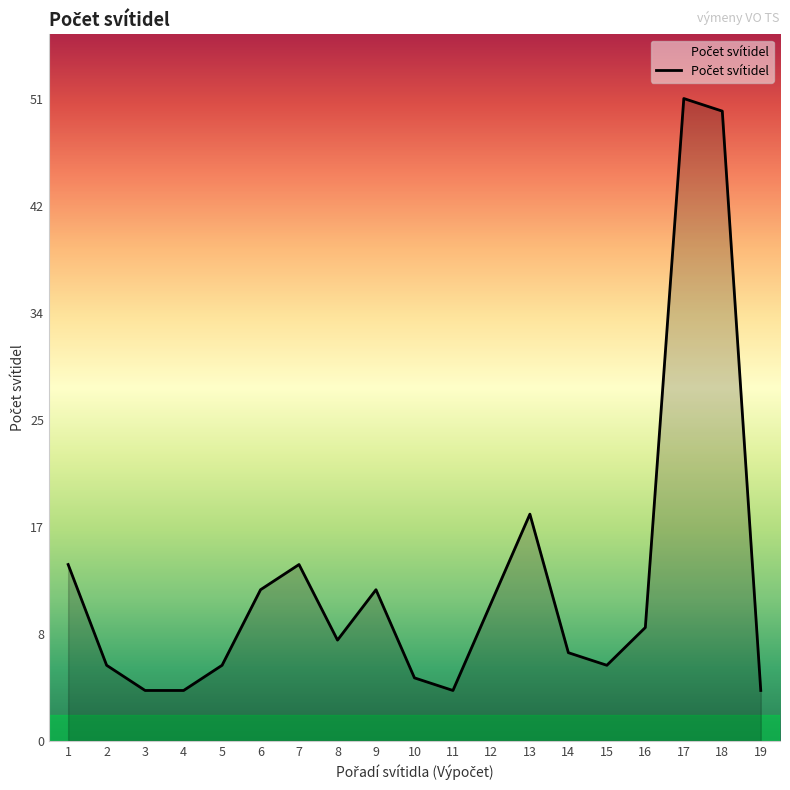

Is it true that the value at 13 is 18?

True